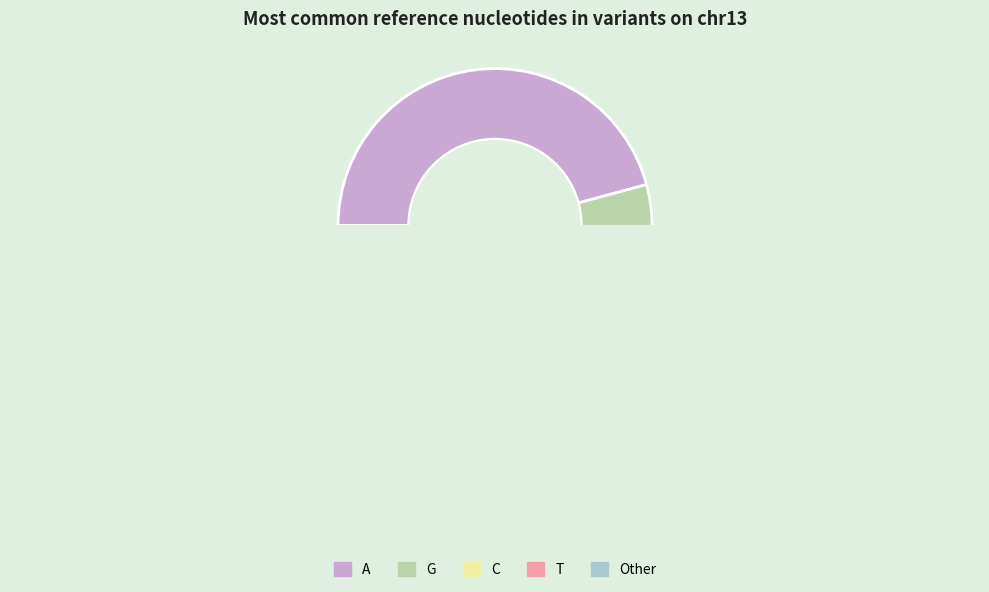

Does Other represent more than half of the total?

No